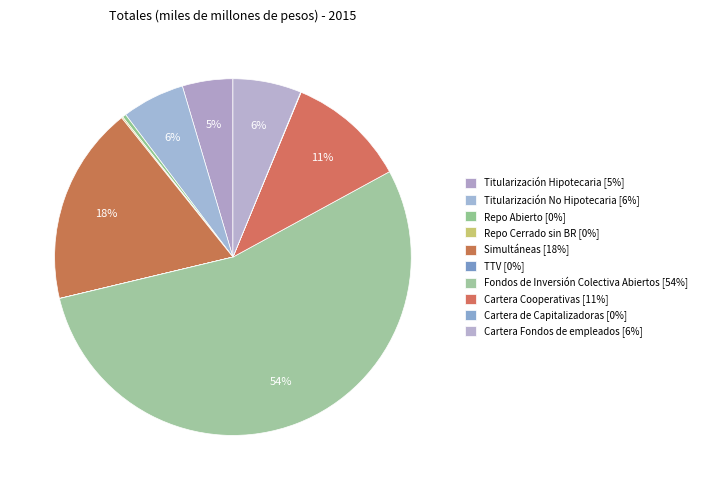

Which slice is the smallest?

TTV